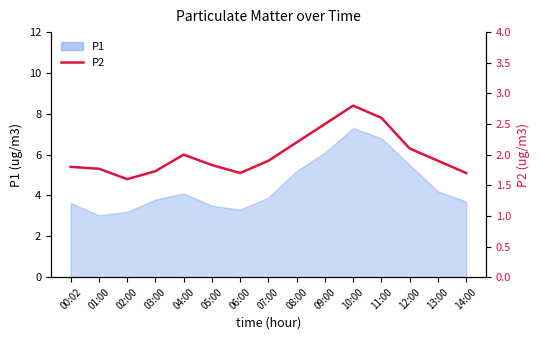

Where is the first local maximum?

04:00